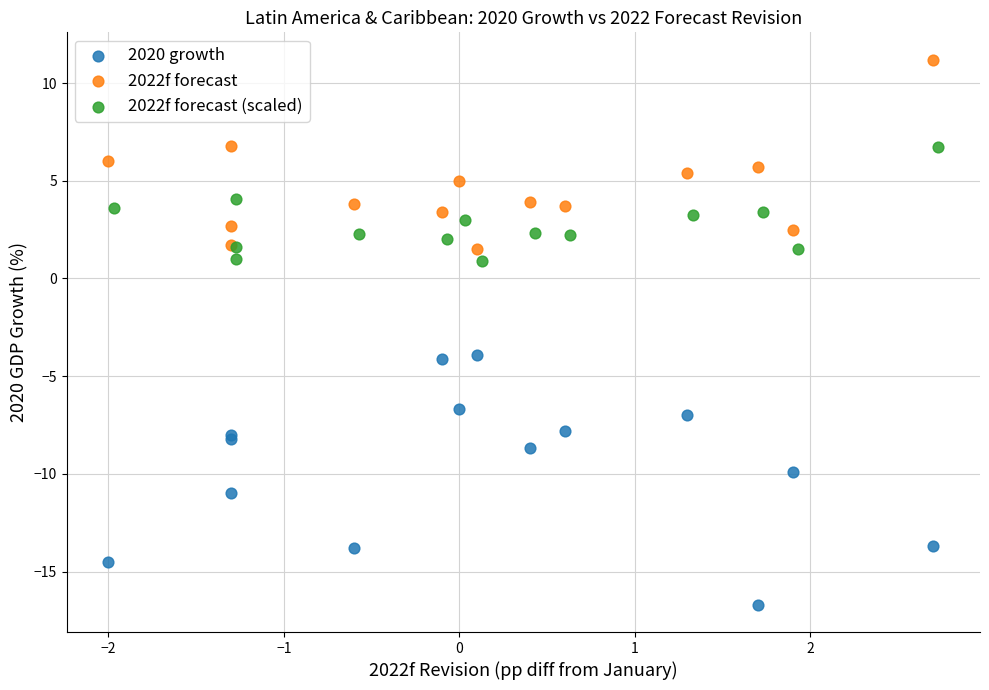

Which series contains the lowest Y value?

2020 growth